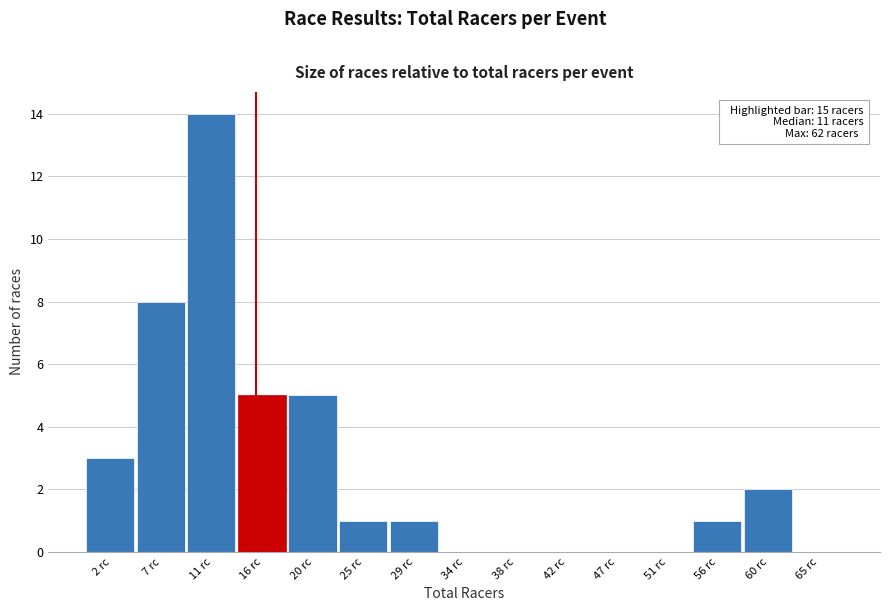

Over which range of the x-axis is the bar tallest?

9.0 to 13.5